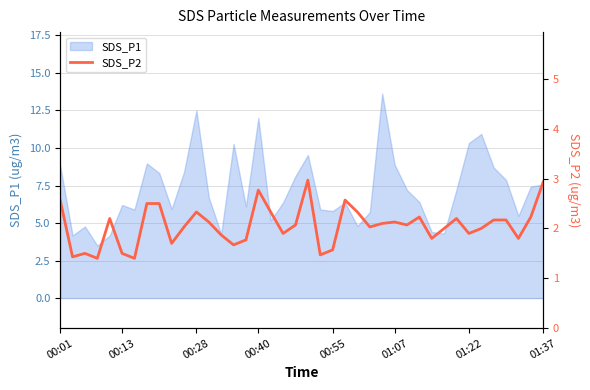

The chart shows a value of 4.0 at 23. True or false?

False